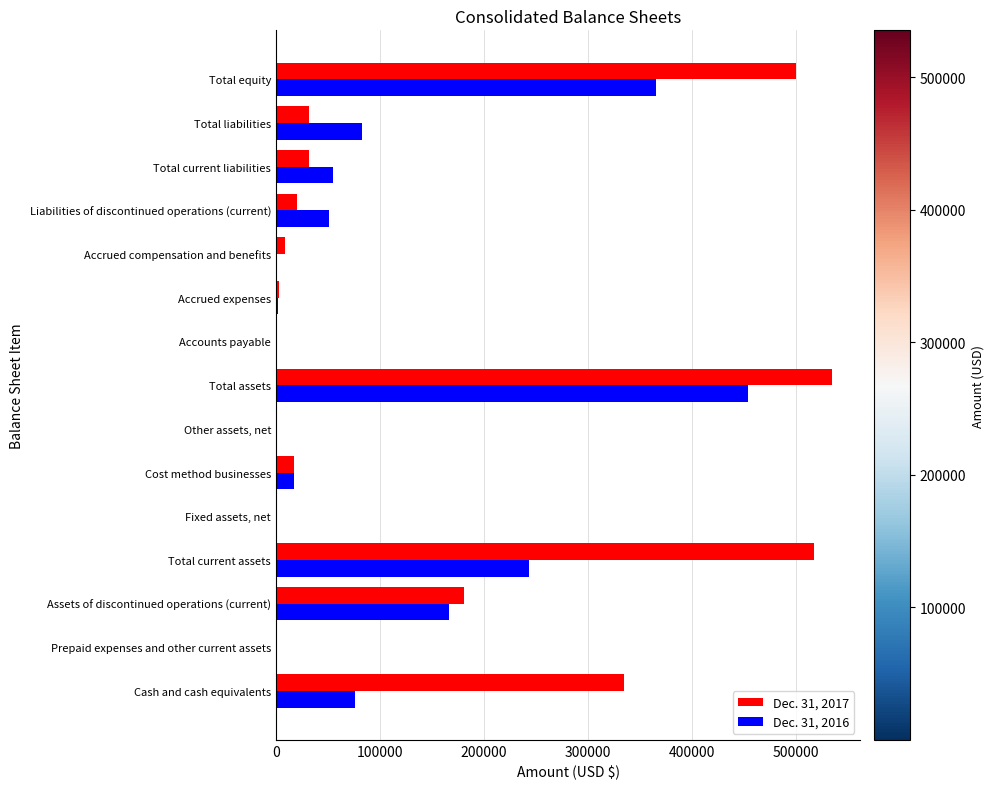

The value of Dec. 31, 2016 at Total liabilities is 82376. True or false?

True